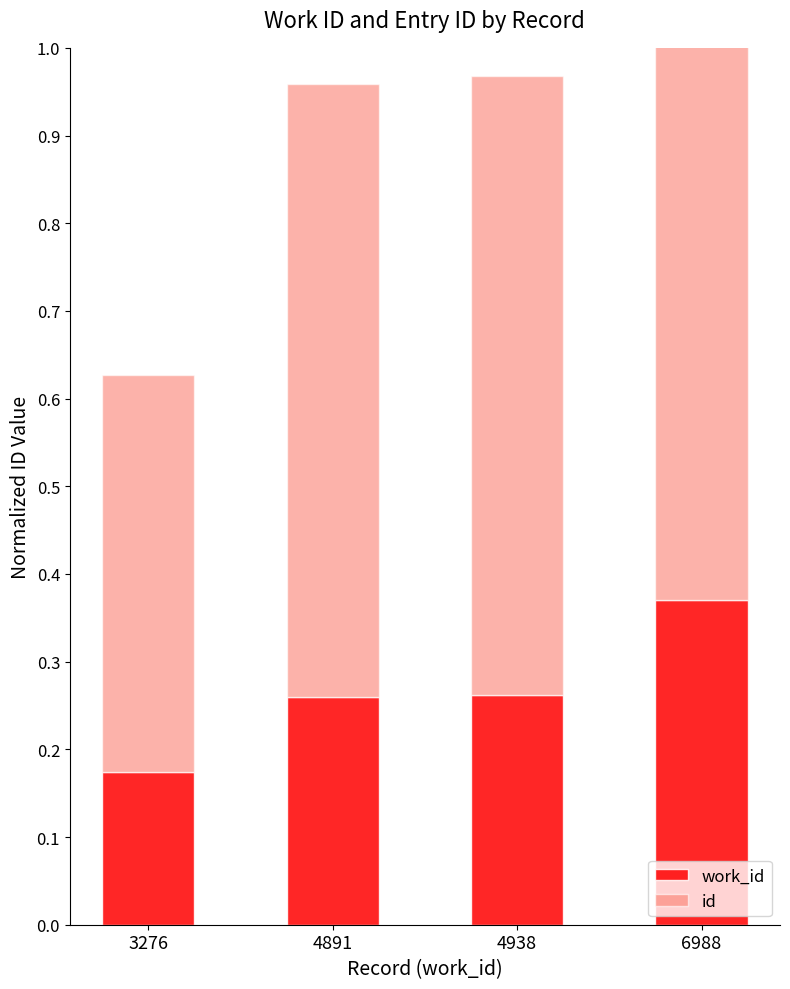

What is the total value across all series at 6988?

1.4